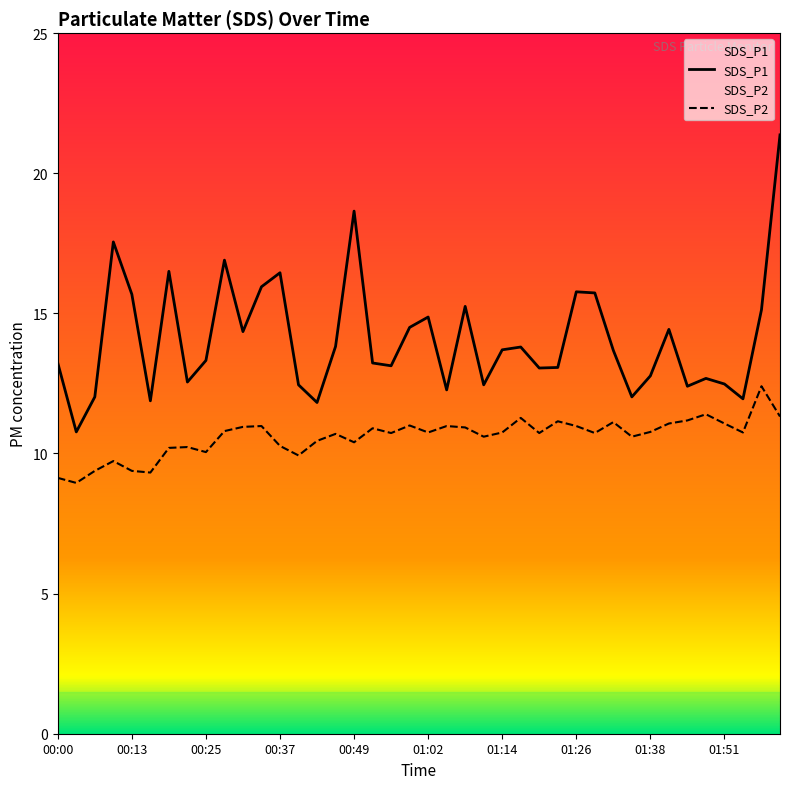

List the series in order of their peak value, highest first.

SDS_P1, SDS_P2